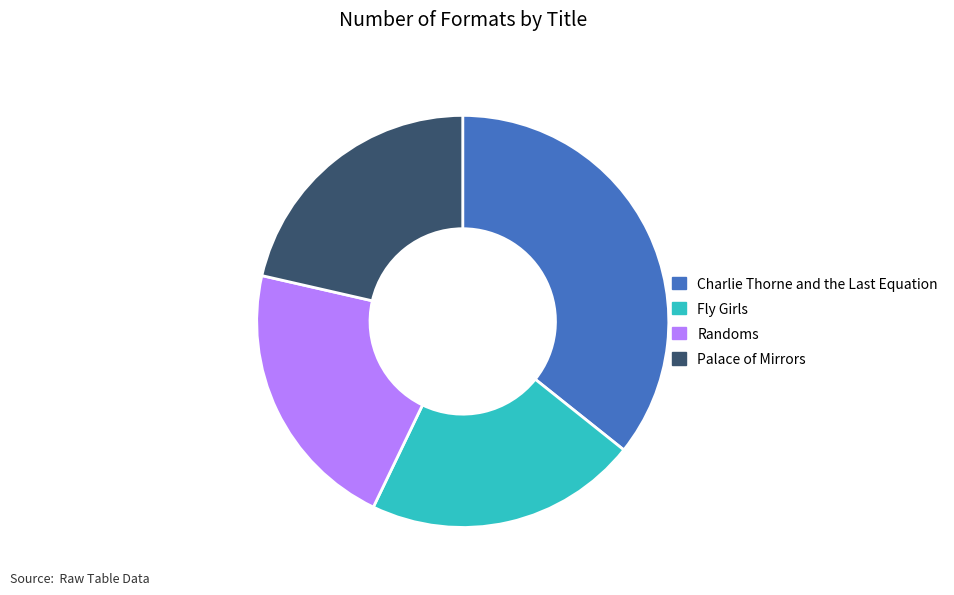

What is the ratio of the value at Palace of Mirrors to the value at Fly Girls?

1.0